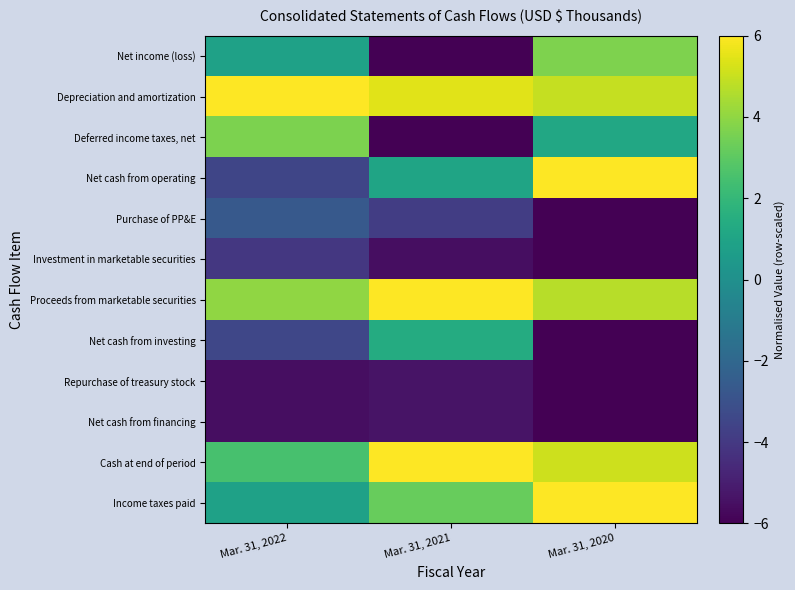

Rank the series by their maximum value, from highest to lowest.

Depreciation and amortization, Net cash from operating, Proceeds from marketable securities, Cash at end of period, Income taxes paid, Net income (loss), Deferred income taxes, net, Net cash from investing, Purchase of PP&E, Investment in marketable securities, Repurchase of treasury stock, Net cash from financing